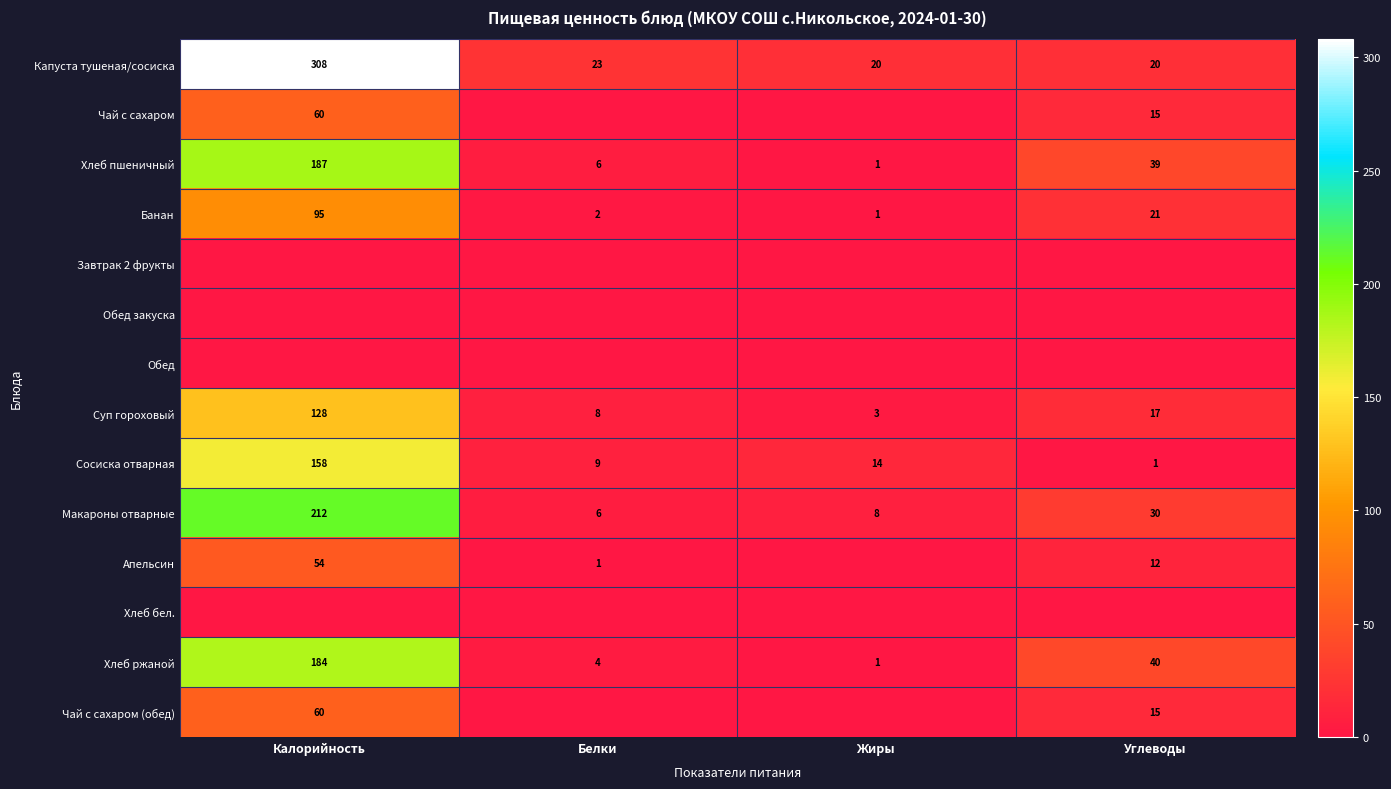

Which label corresponds to the smallest value in the chart?

Белки